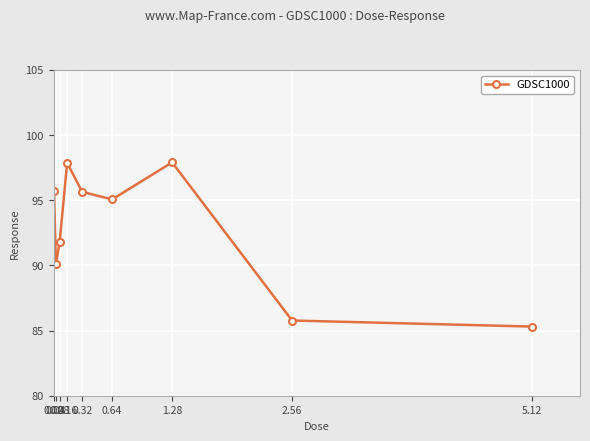

What is the difference between the maximum and minimum values?

12.6